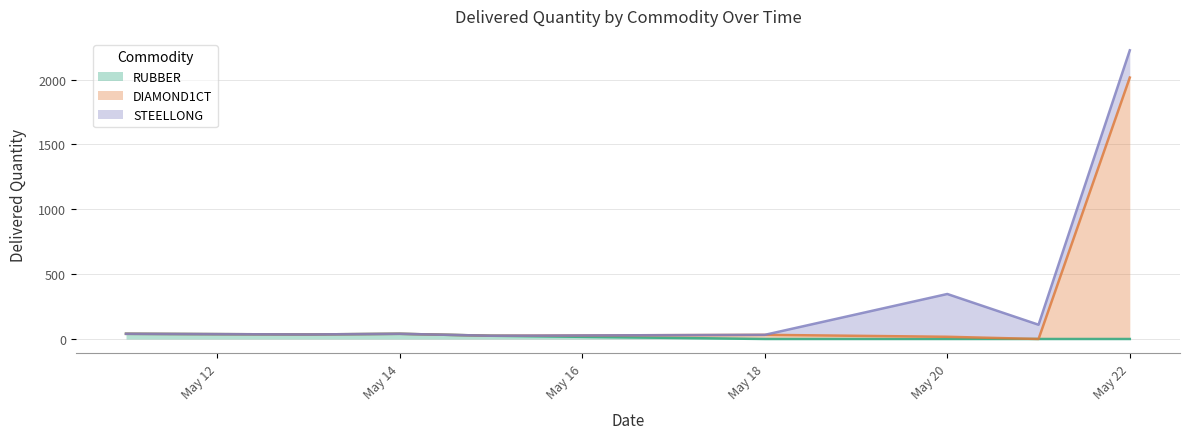

True or false: STEELLONG and RUBBER intersect in this chart.

False